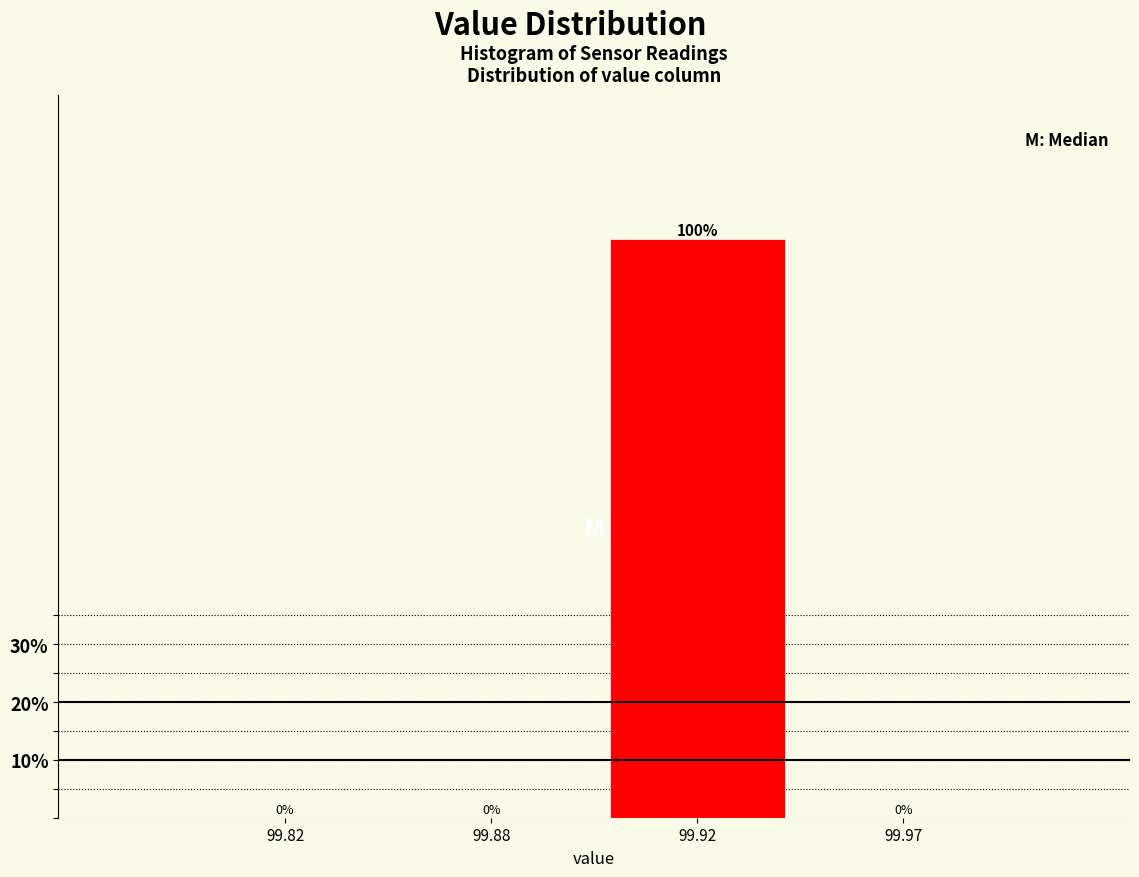

Reading right to left, list all the values displayed in this chart.

99.97=0	99.92=100	99.88=0	99.82=0